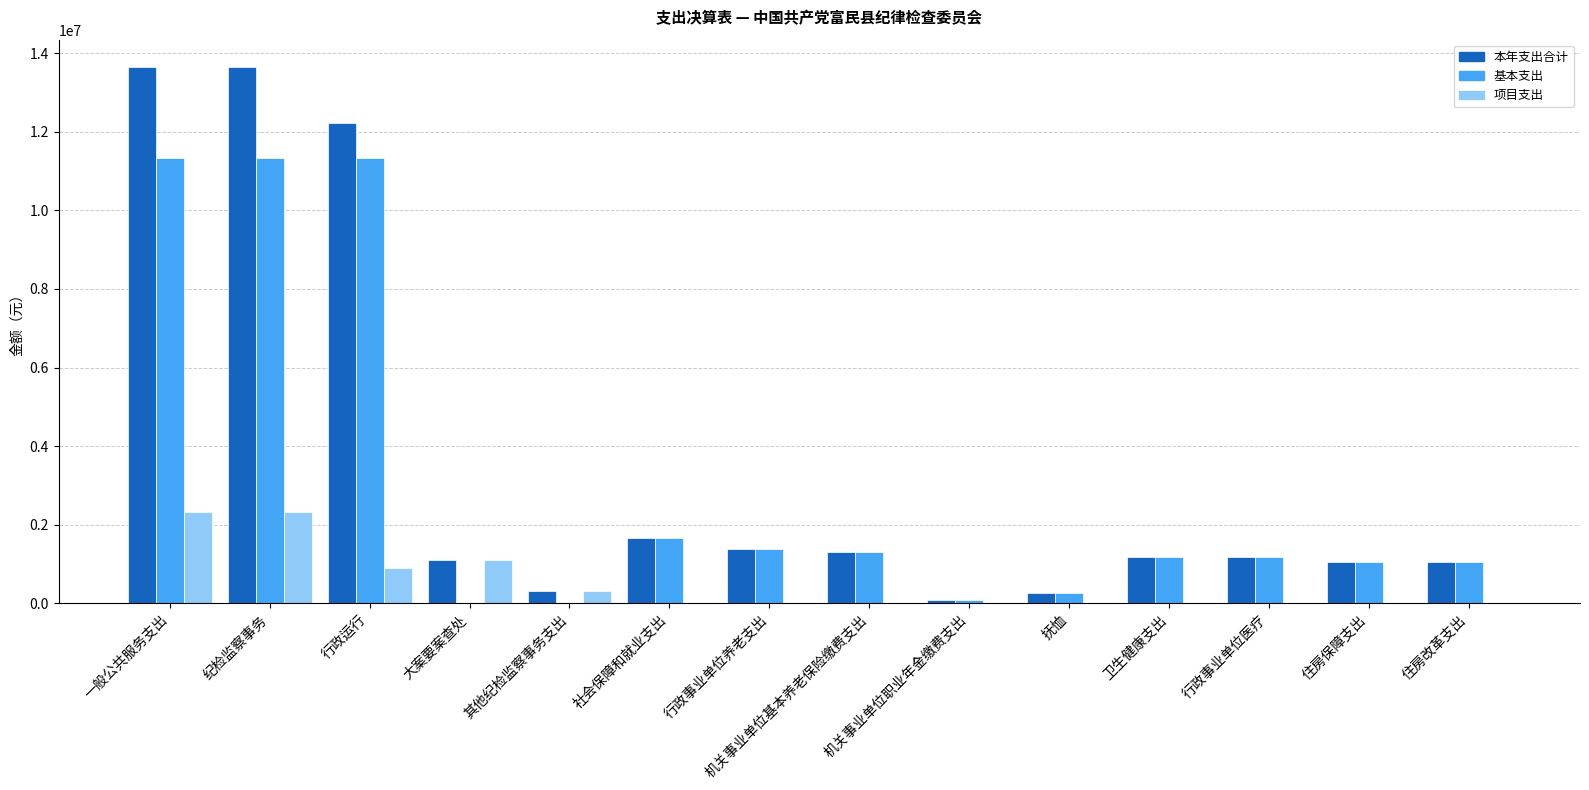

How many categories are shown in the chart?

14